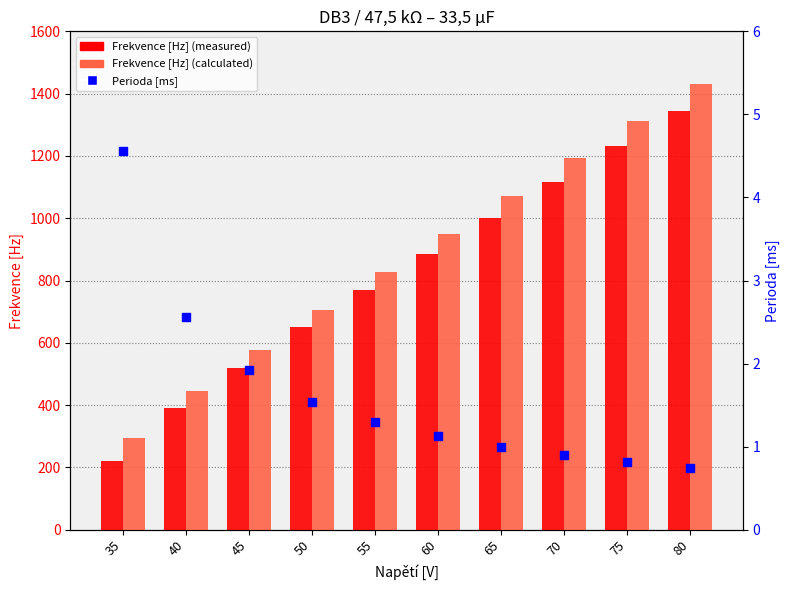

Is the value of Frekvence [Hz] (calculated) at 80 greater than the value of Frekvence [Hz] (measured) at 35?

Yes